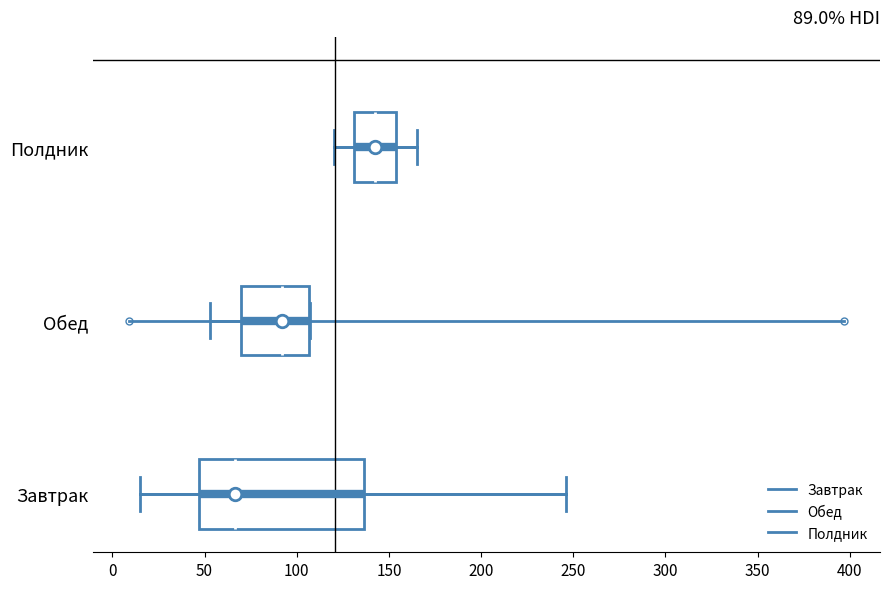

Comparing the boxes themselves (not the whiskers), which one is the widest?

Завтрак